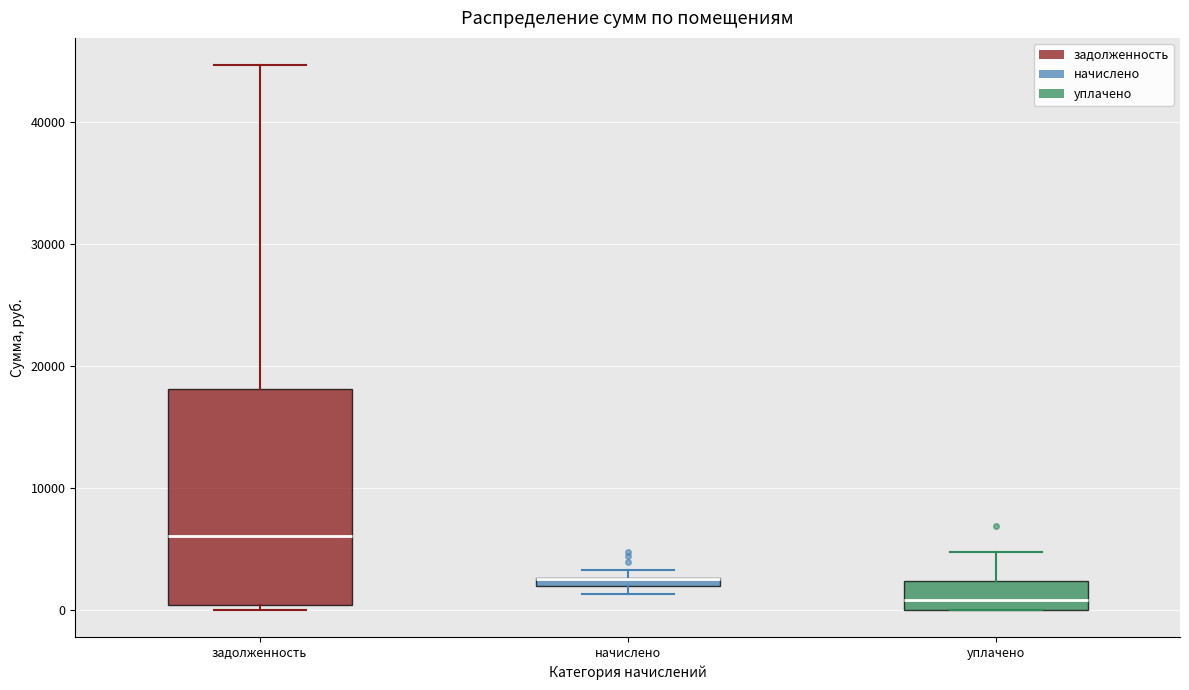

Where is the upper edge of the box for начислено on the y-axis? The values are not printed on the chart, so give them approximately, as read against the axis.

3000